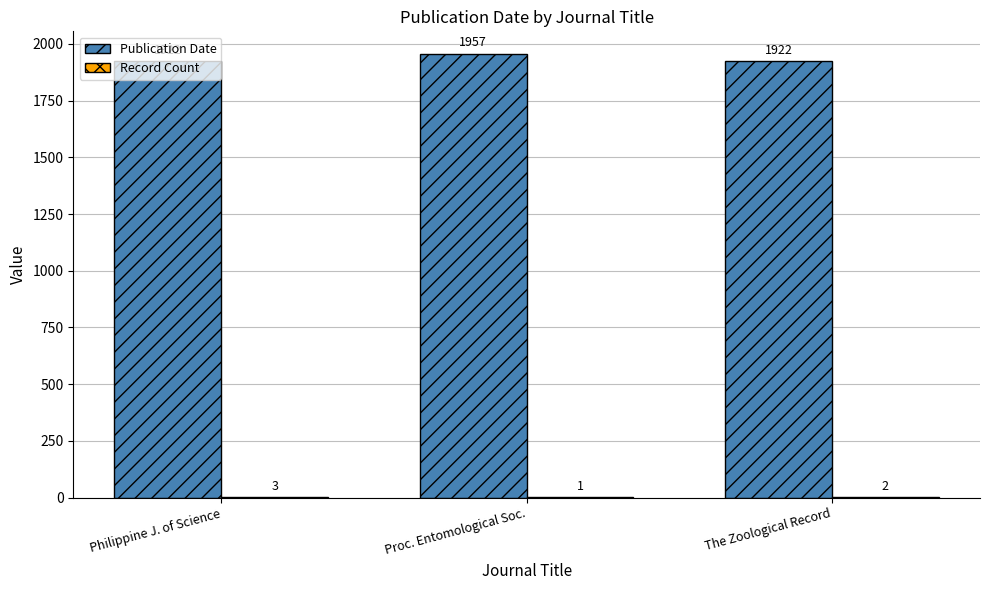

What is the total value across all series at Proc. Entomological Soc.?

1958